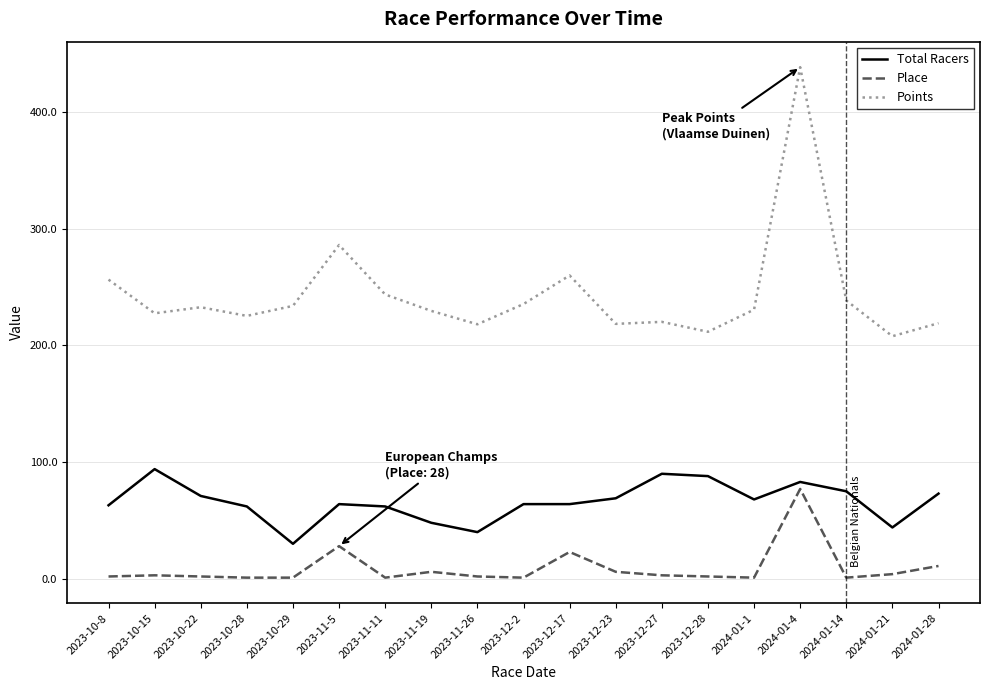

What is the difference between the second highest and second lowest values in the Place series?

27.0